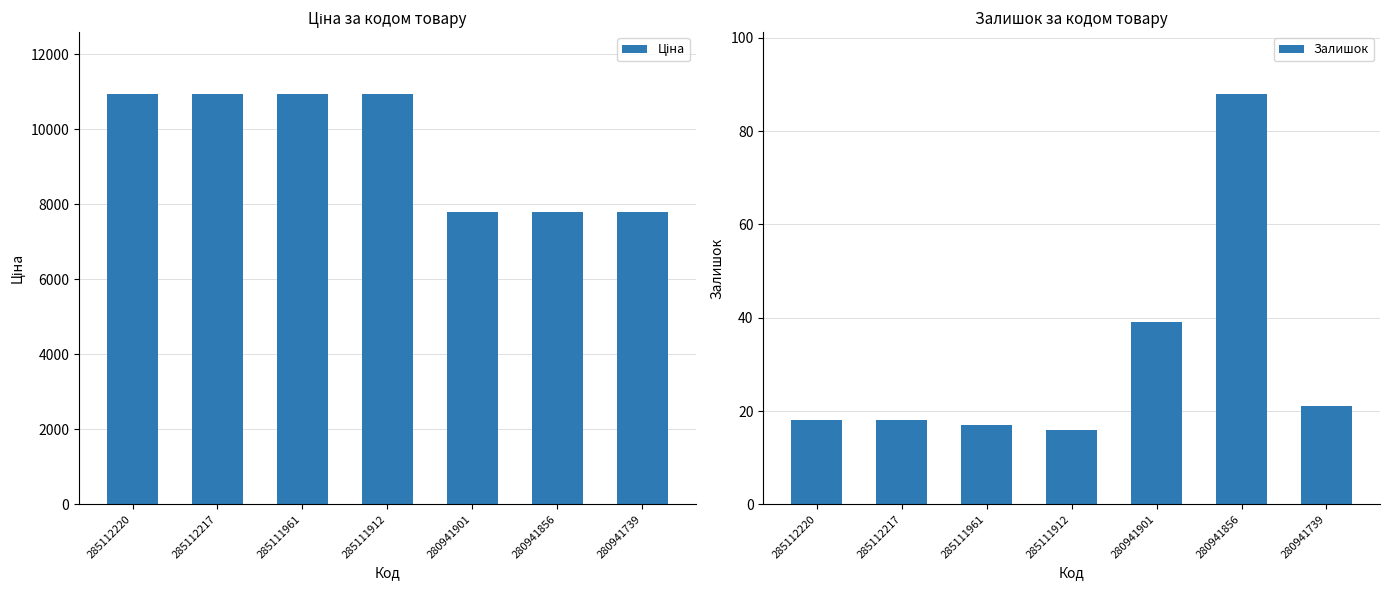

What is the value of the Залишок bar at the 7th from the left?

21